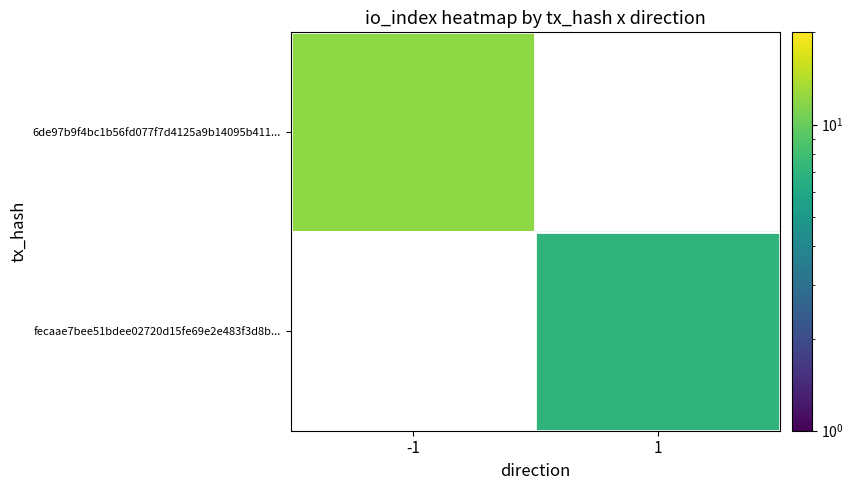

List the labels in order of 6de97b9f4bc1b56fd077f7d4125a9b14095b411... value, largest first.

-1, 1